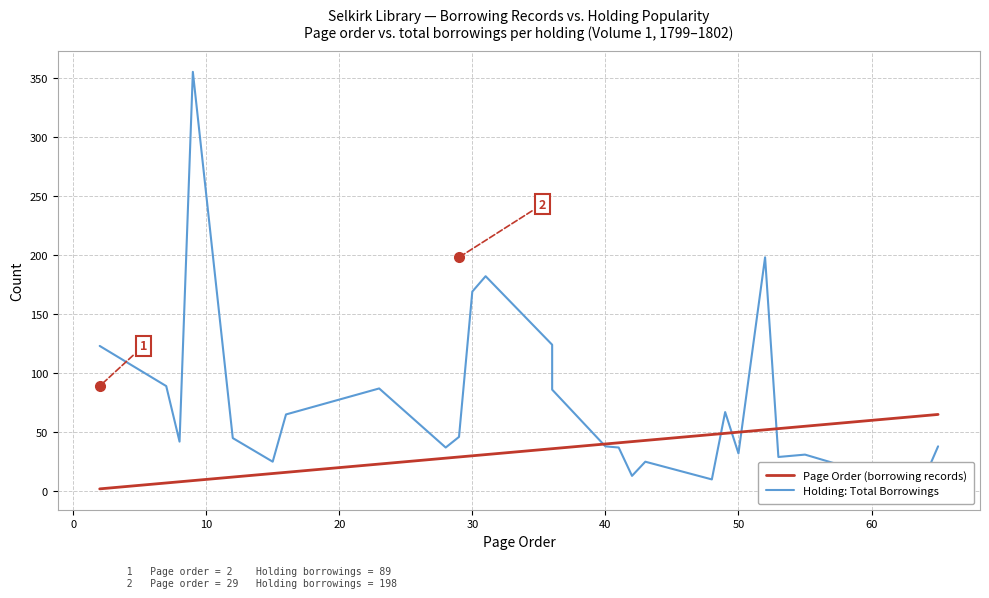

Reading left to right, extract all data points from this chart.

Page Order (borrowing records): 2	7	8	9	12	15	16	23	28	29	30	31	36	36	40	41	42	43	48	49	50	52	53	55	58	64	65
Holding: Total Borrowings: 123	89	42	355	45	25	65	87	37	46	169	182	124	86	38	37	13	25	10	67	32	198	29	31	21	12	38